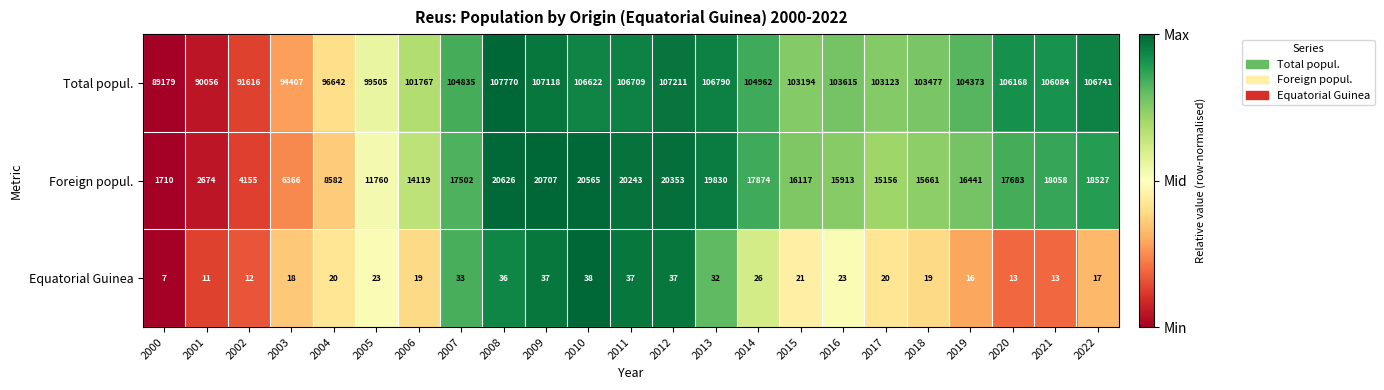

Rank the series at 2012 from highest to lowest value.

Total popul., Foreign popul., Equatorial Guinea